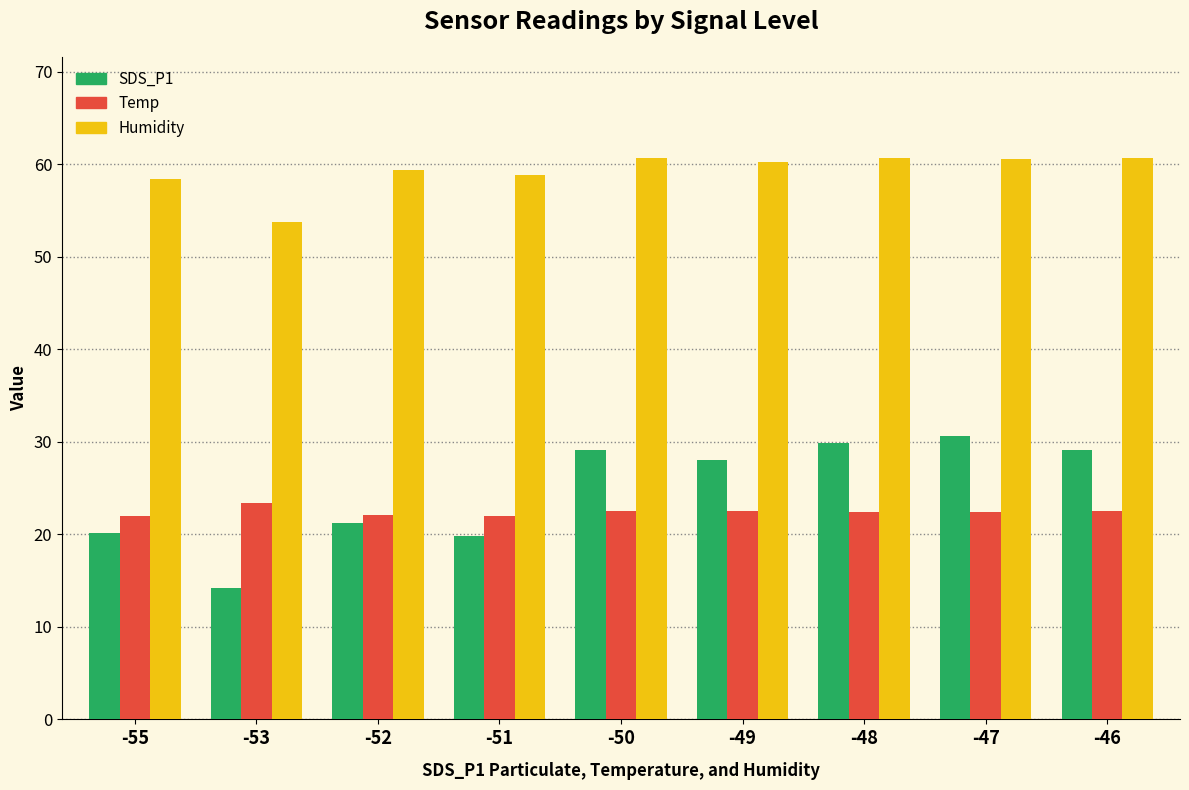

How many values in the SDS_P1 series are below 28?

4